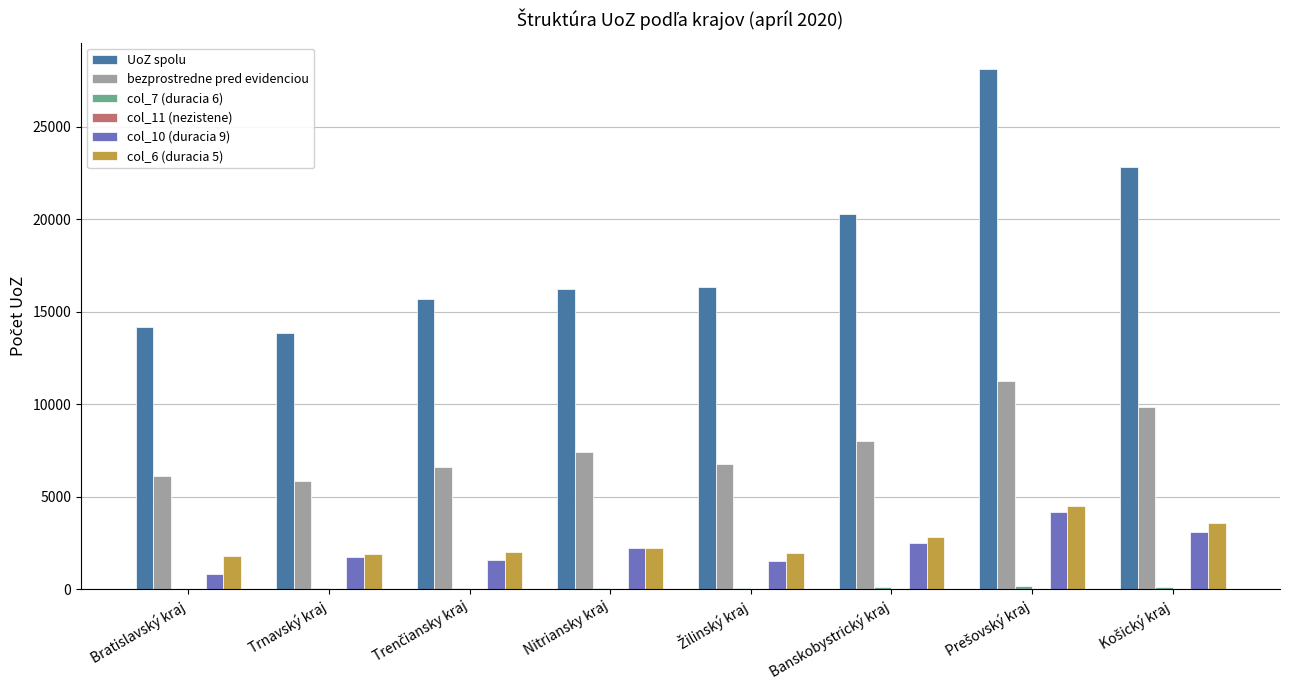

Which series has the largest total across all categories?

UoZ spolu